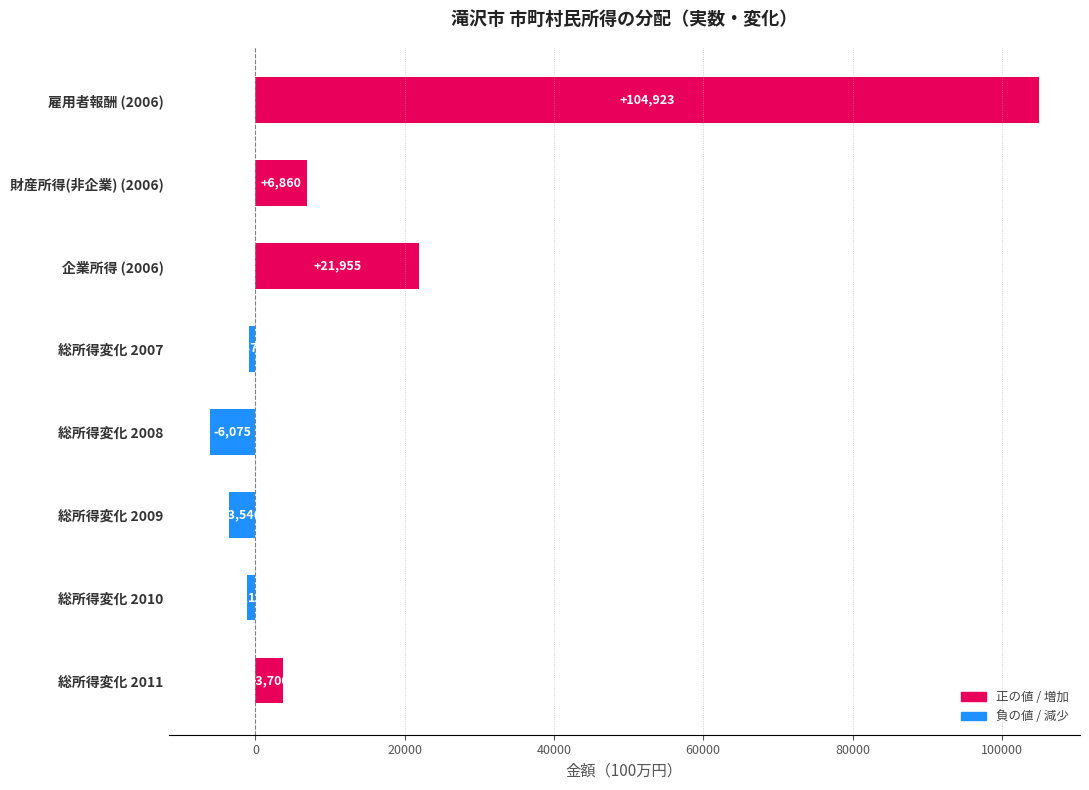

What is the average value?

15727